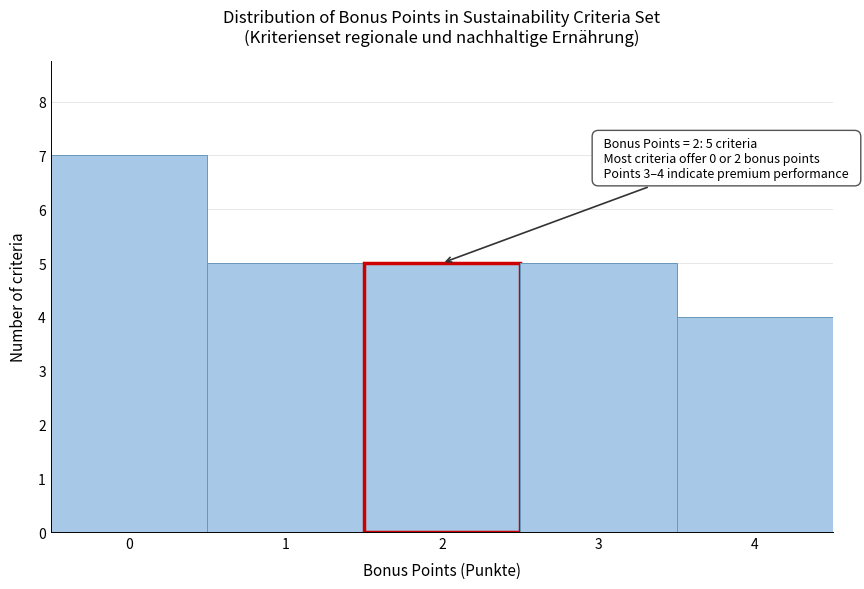

Which range on the x-axis has the tallest bar?

-0.5 to 0.5